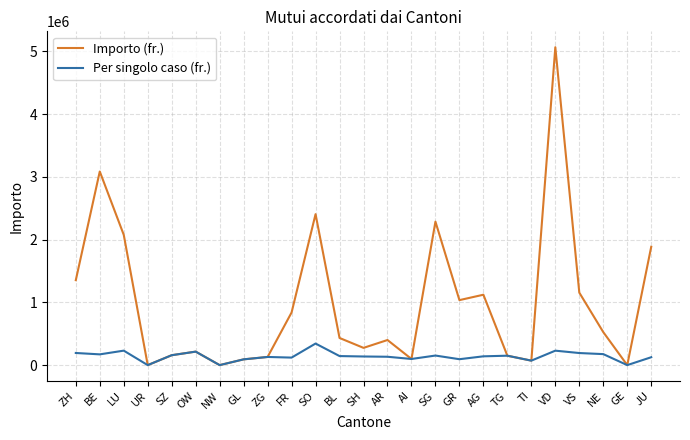

What is the maximum value shown in the chart?

5067125